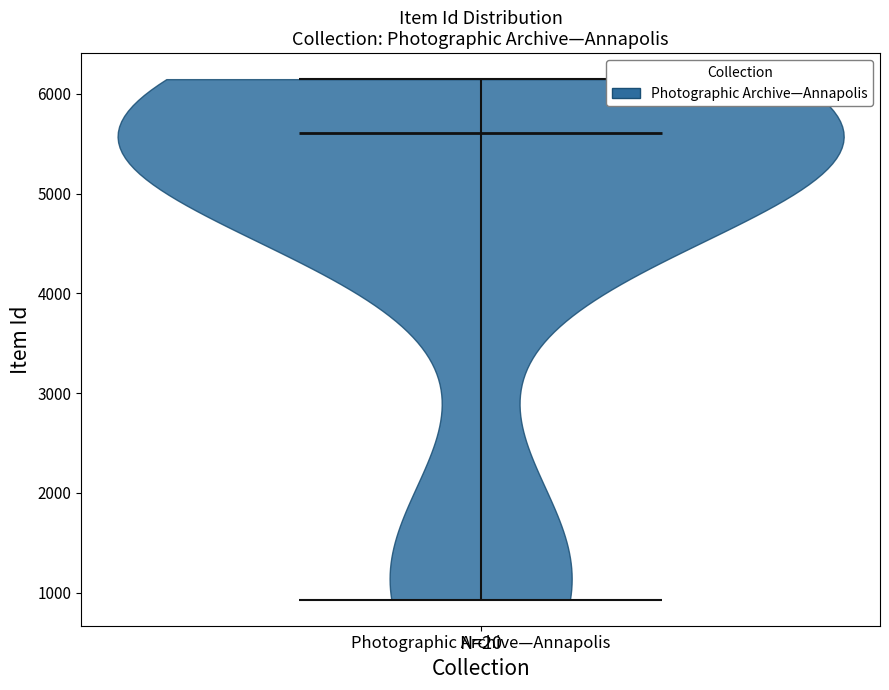

What is the highest point the violin for Photographic Archive—Annapolis reaches on the y-axis? The values are not printed on the chart, so give them approximately, as read against the axis.

6100